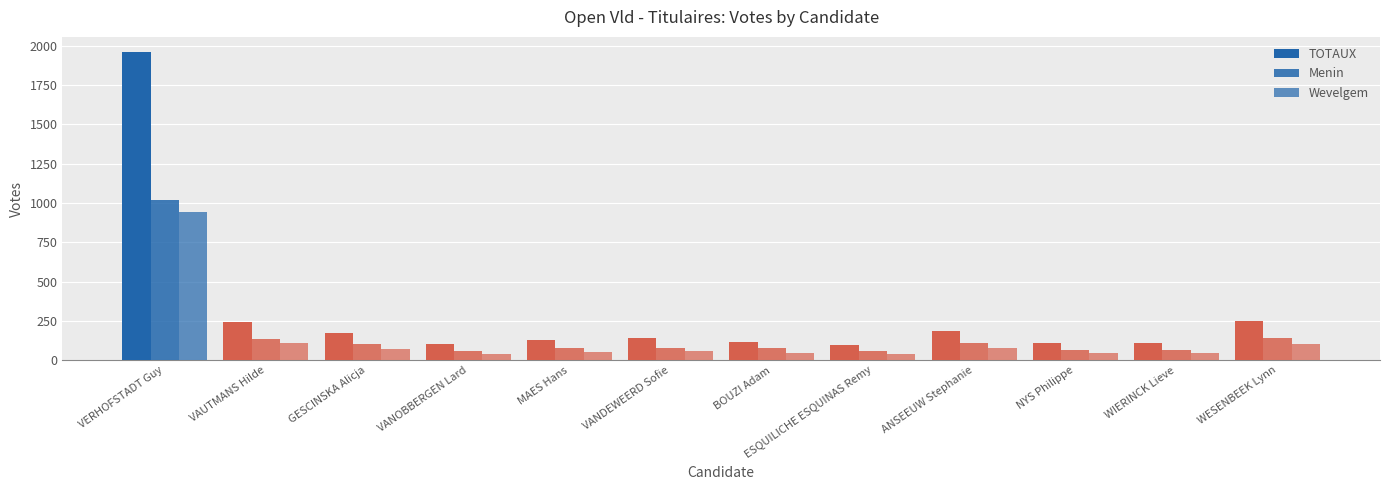

At which category is the sum across all series the highest?

VERHOFSTADT Guy